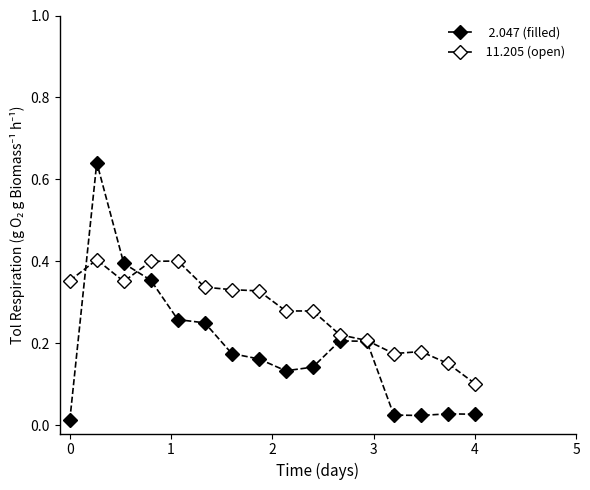

How many categories are shown in the chart?

16